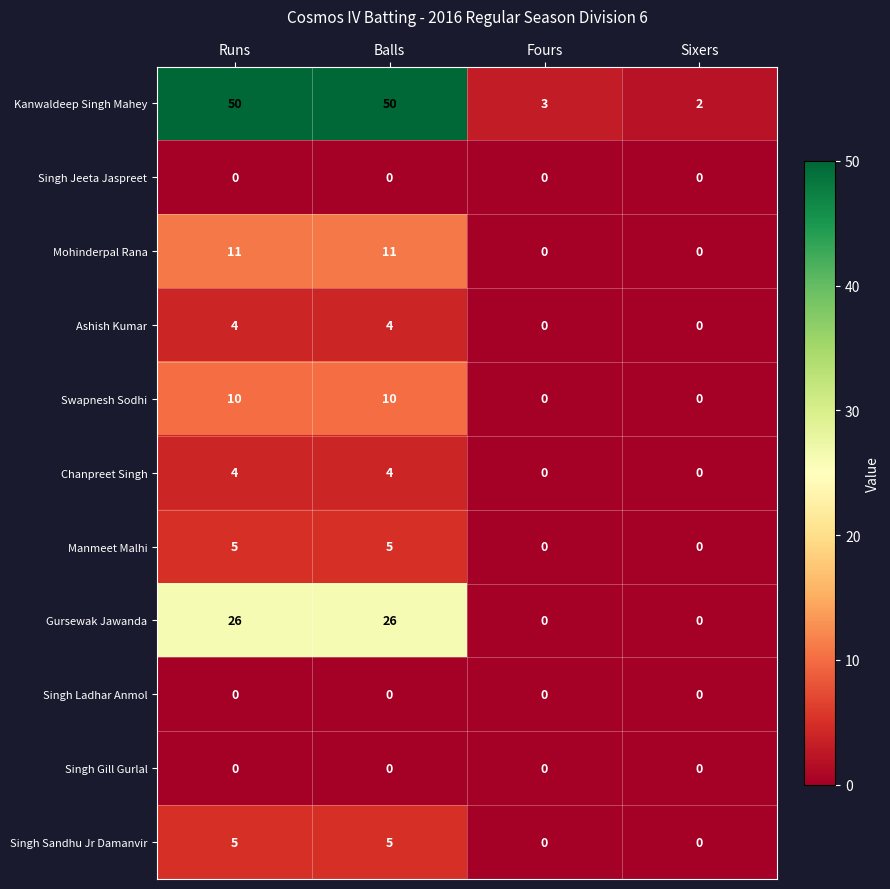

Which series has the largest total across all categories?

Kanwaldeep Singh Mahey